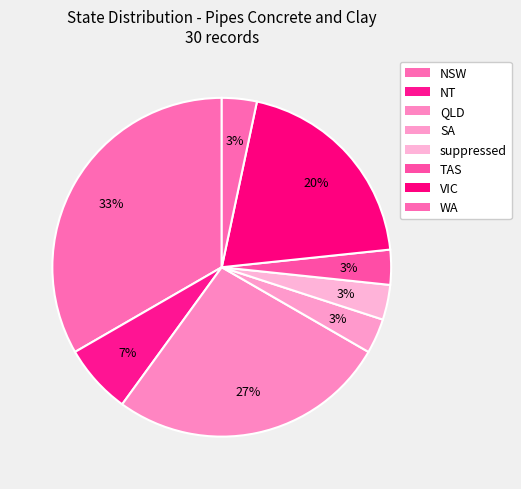

Combined, what portion of the pie is NT and TAS?

10.0%